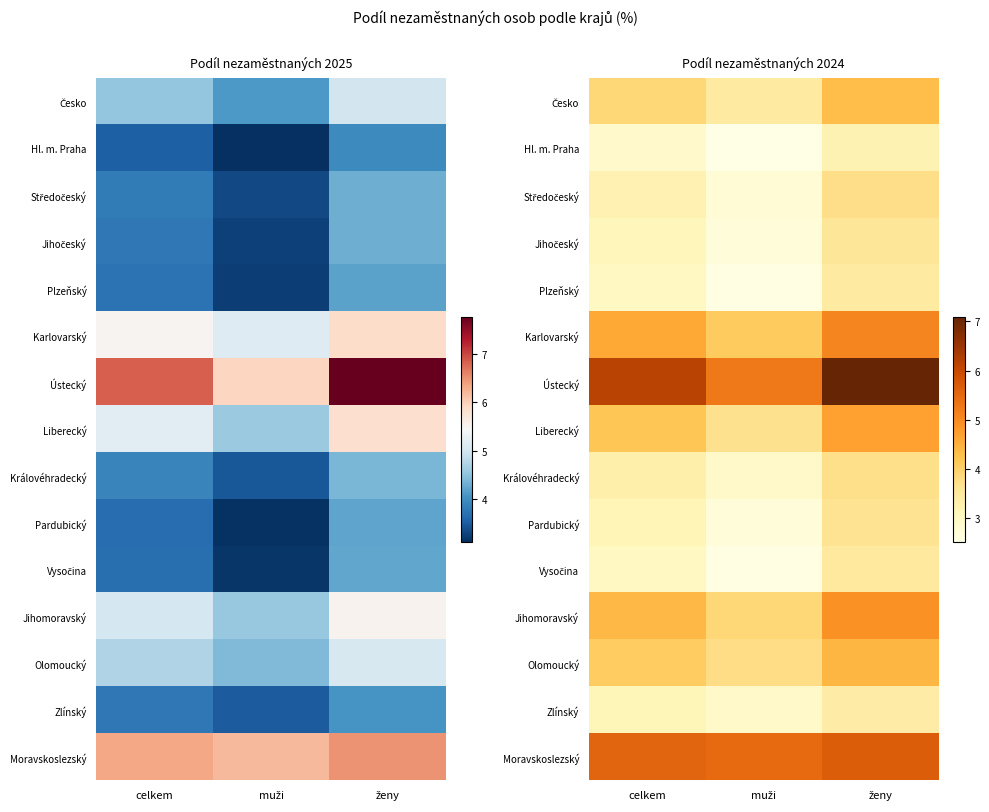

Which series has the widest spread of values?

Ústecký